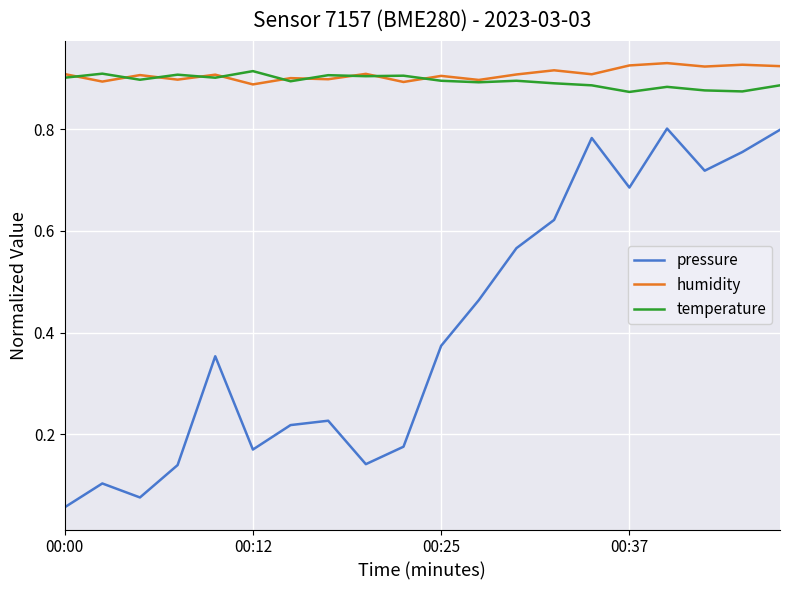

Which series has the widest spread of values?

pressure